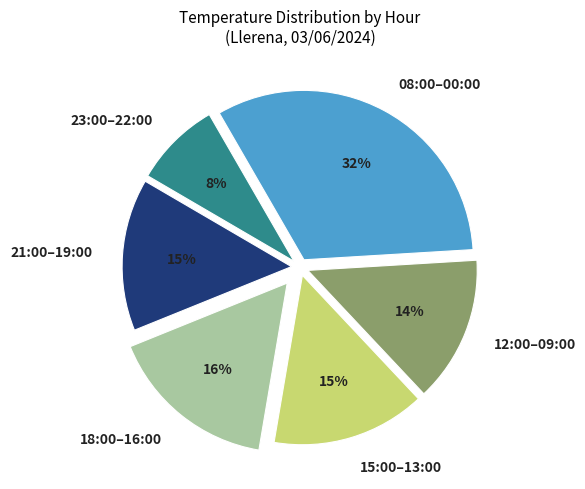

Is there any slice that represents more than half of the pie?

No